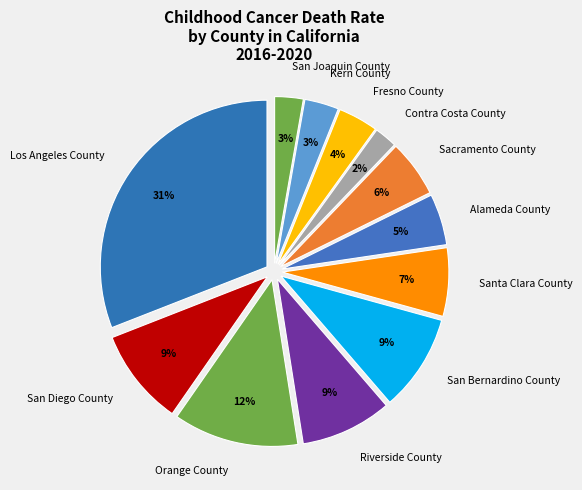

Approximately how many times larger is the value at Riverside County compared to Santa Clara County?

1.3